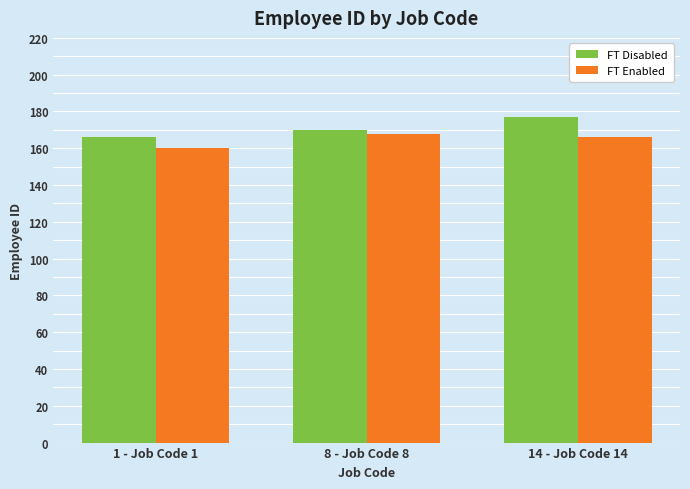

Which series has the largest total across all categories?

FT Disabled